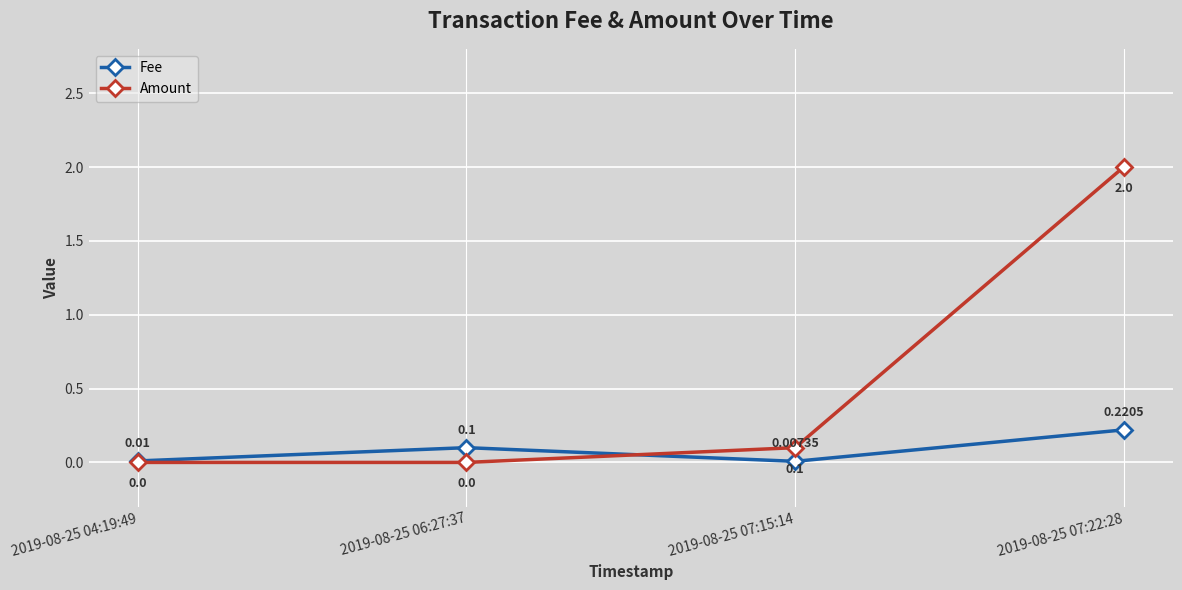

List the labels in order of Fee value, largest first.

2019-08-25 07:22:28, 2019-08-25 06:27:37, 2019-08-25 04:19:49, 2019-08-25 07:15:14